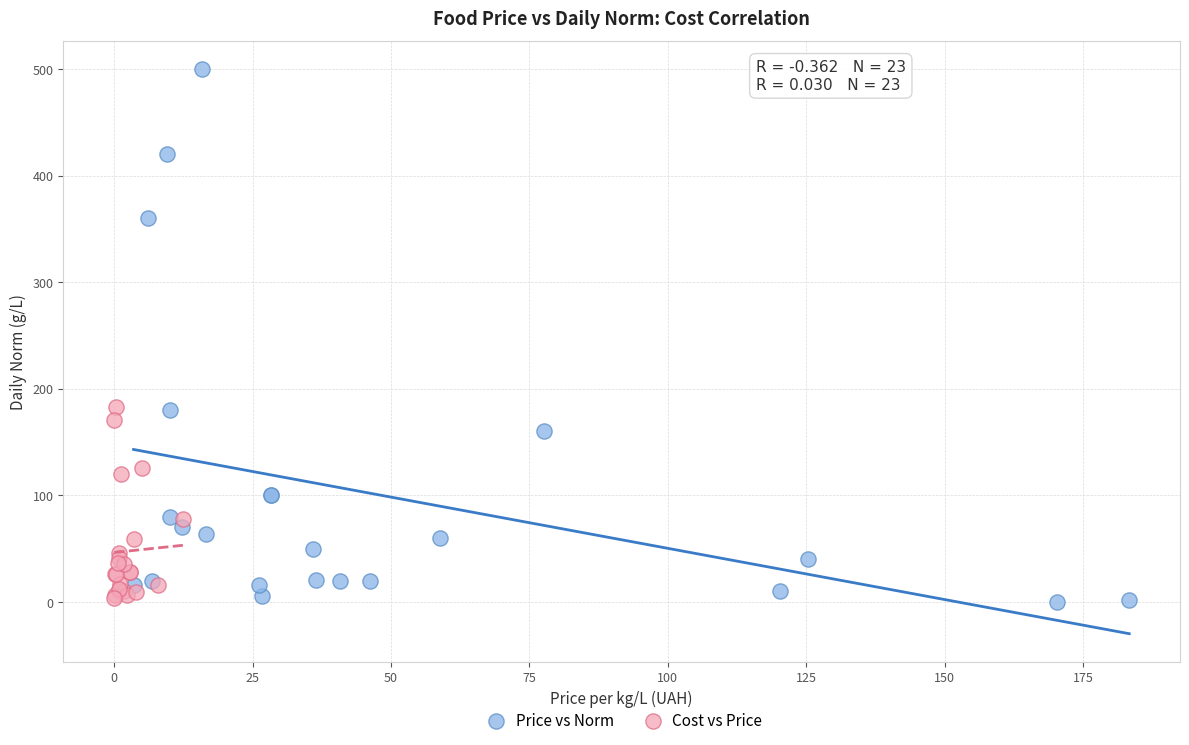

What are all the series names shown in the legend?

Price vs Norm, Cost vs Price